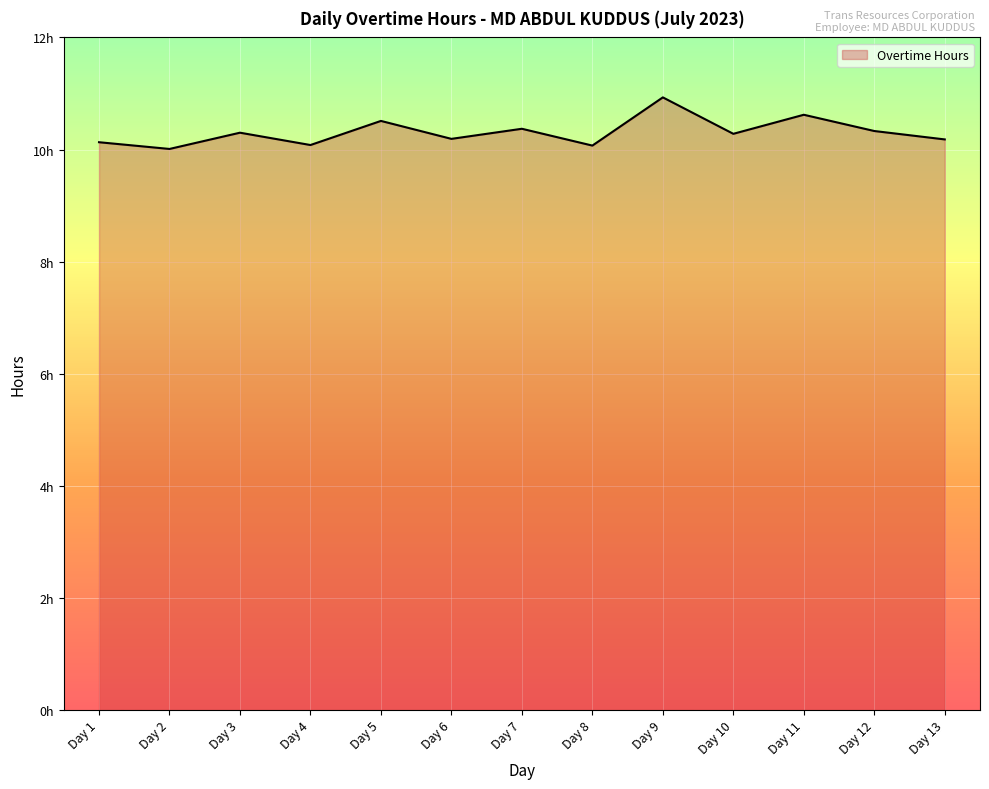

List the labels in order of value, smallest first.

Day 2, Day 8, Day 4, Day 1, Day 13, Day 6, Day 10, Day 3, Day 12, Day 7, Day 5, Day 11, Day 9